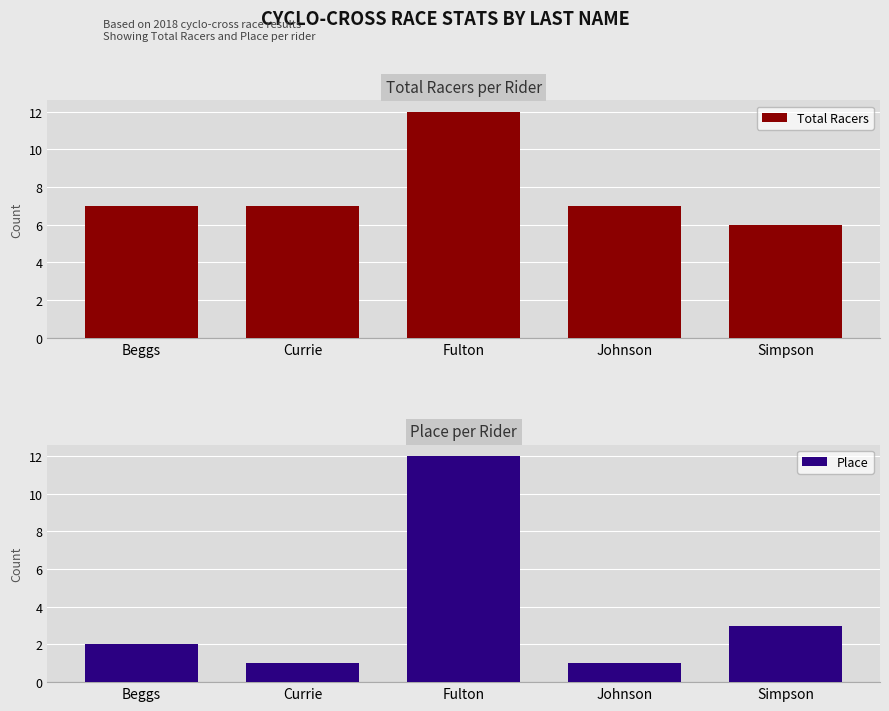

What is the difference between the second highest and second lowest values in the Place series?

2